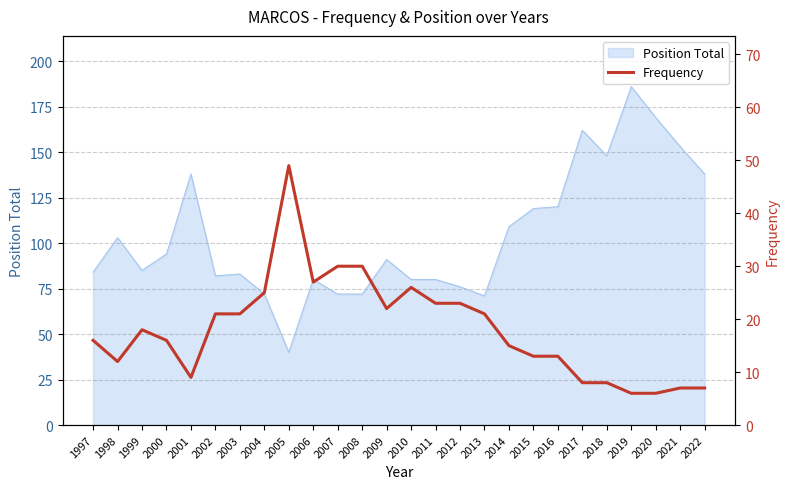

At which category does the chart reach its minimum across all series?

2019